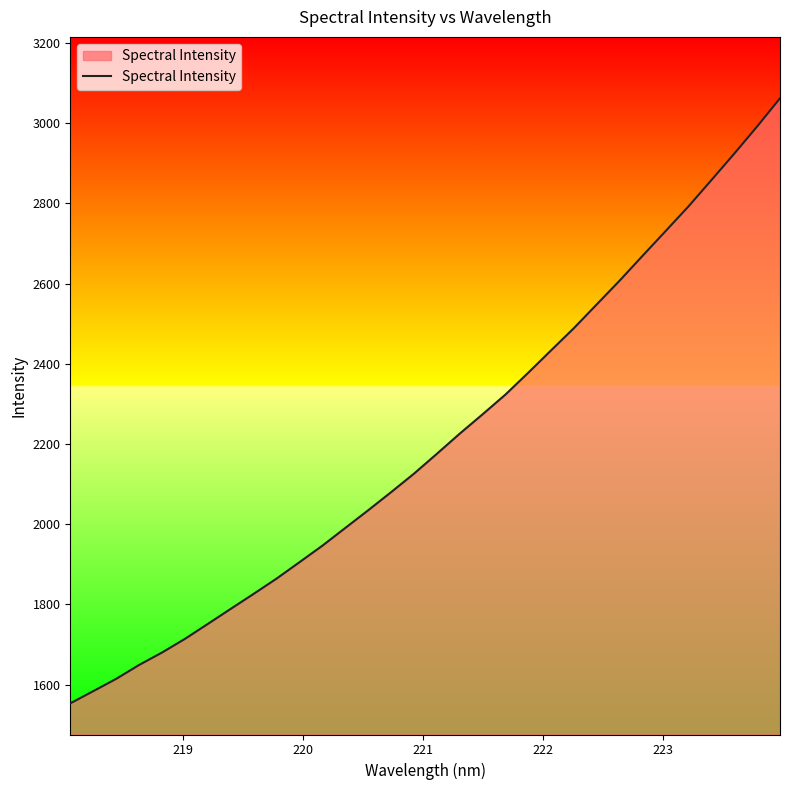

How many lines are shown in the chart?

1